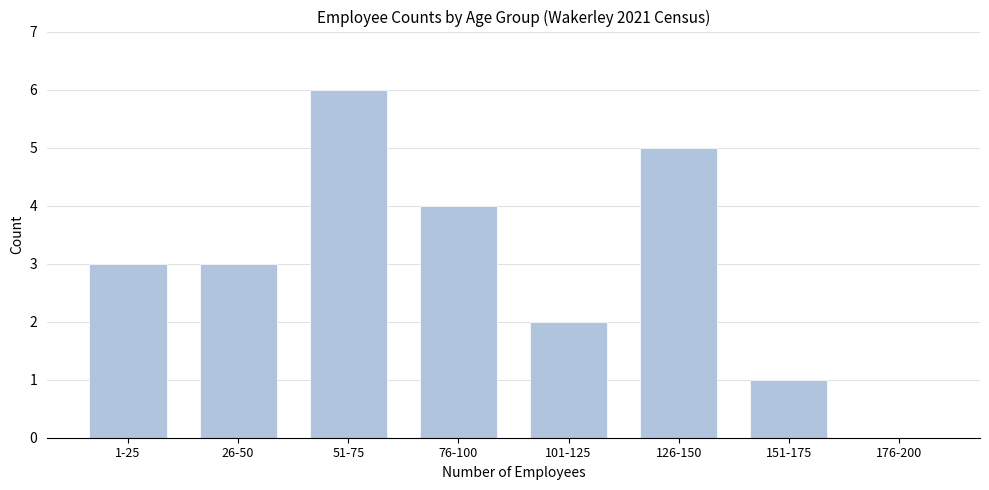

Reading right to left, extract all data points from this chart.

176-200=0	151-175=1	126-150=5	101-125=2	76-100=4	51-75=6	26-50=3	1-25=3